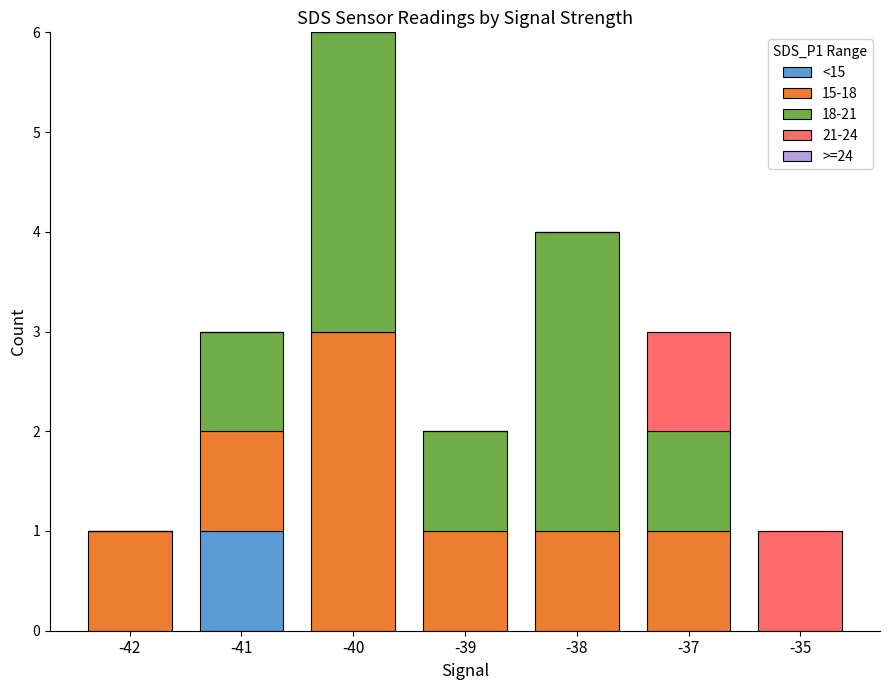

The value of <15 at -39 is 1. True or false?

False